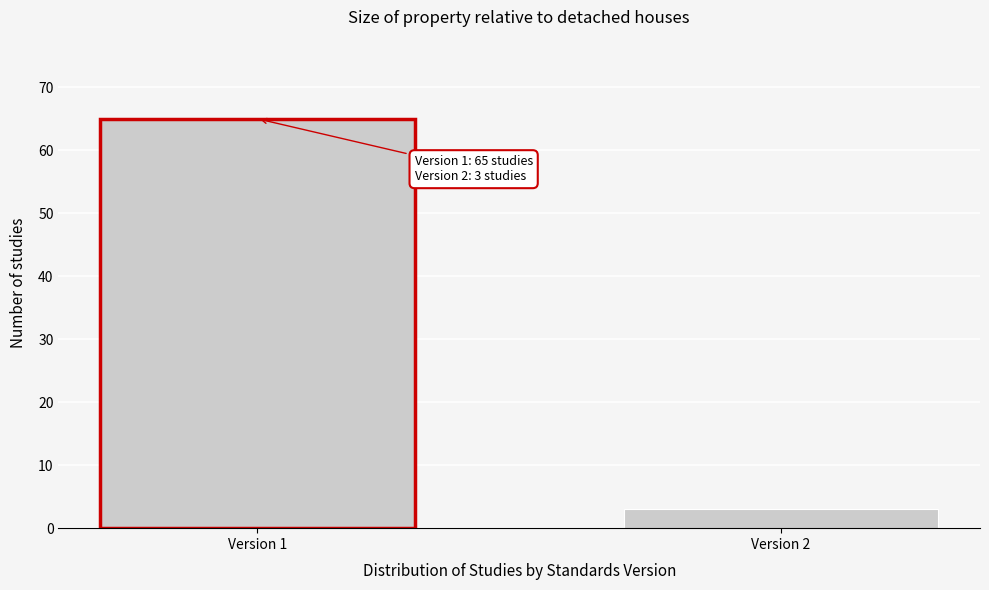

Reading right to left, extract all data points from this chart.

3	65